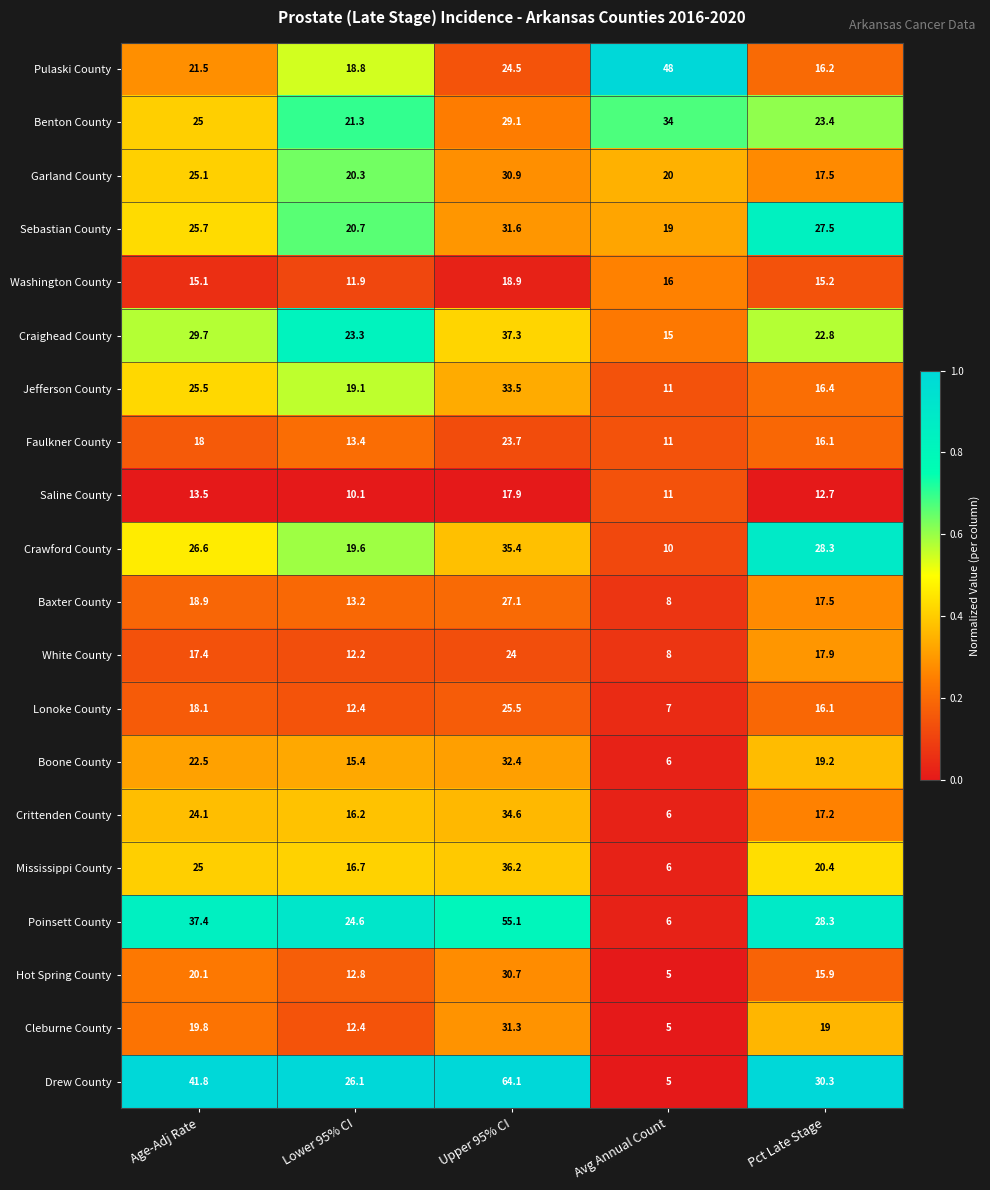

What is the difference between the maximum and minimum values in the Sebastian County series?

12.6